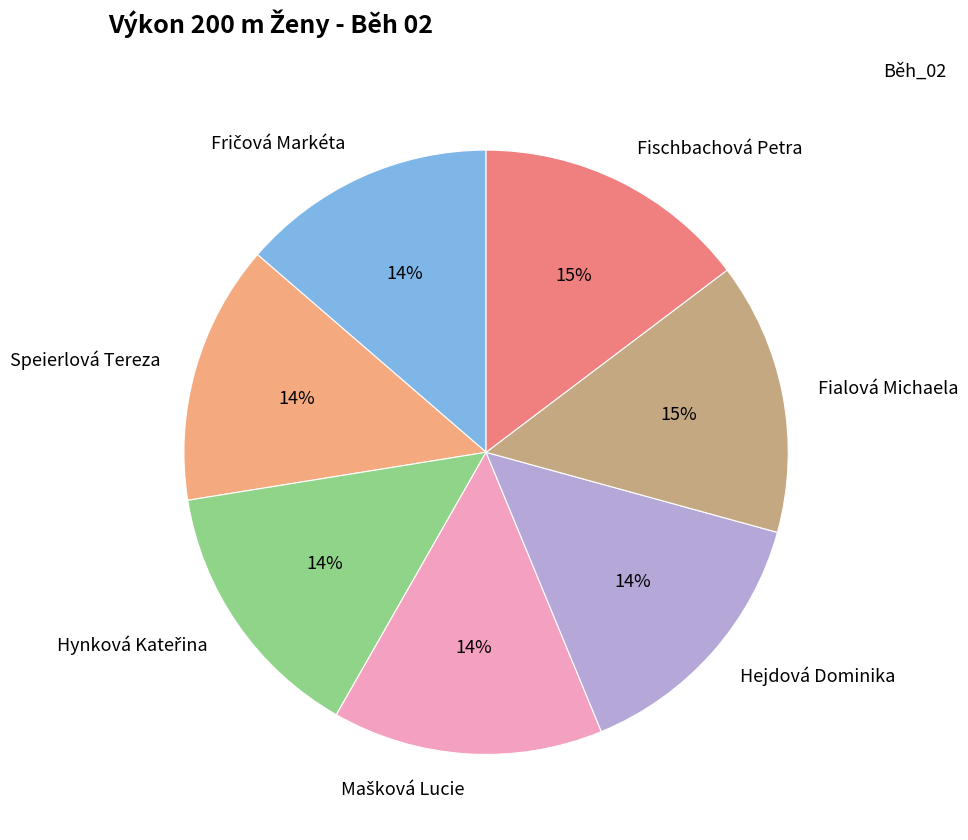

To the nearest percent, what is the difference between the largest and smallest slice percentages?

1%